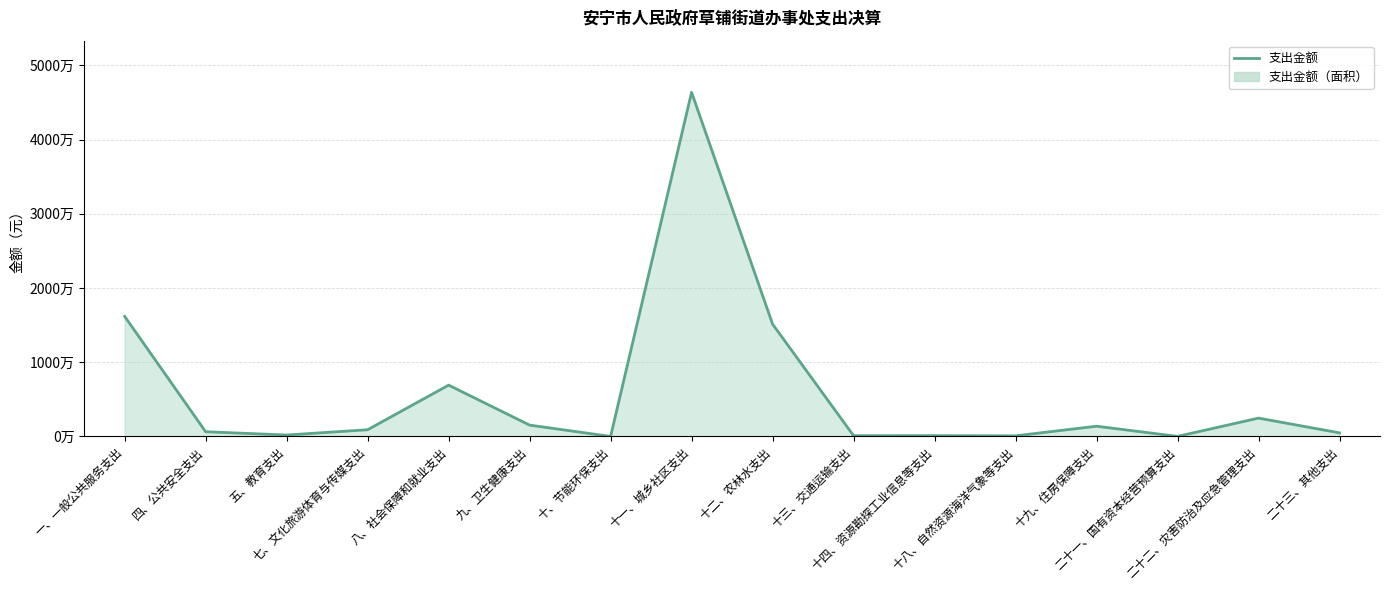

Read the value at 十、节能环保支出.

3950.0